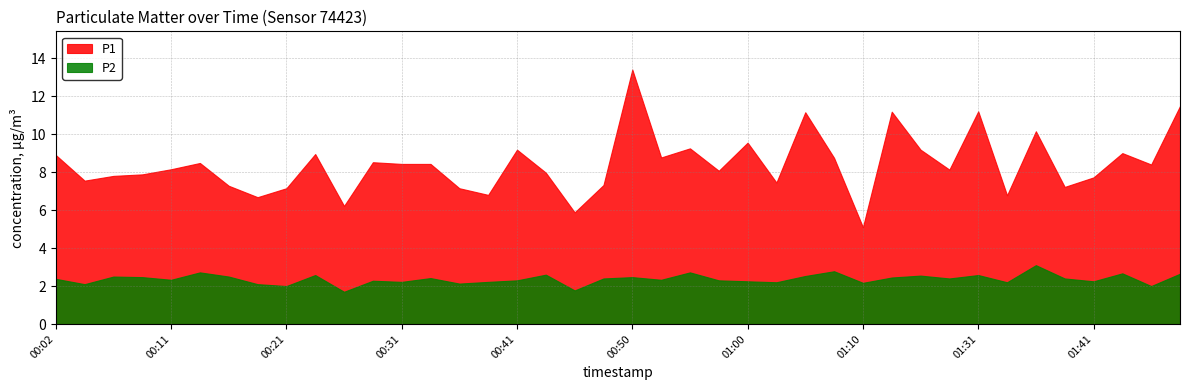

At which category is the sum across all series the highest?

00:50